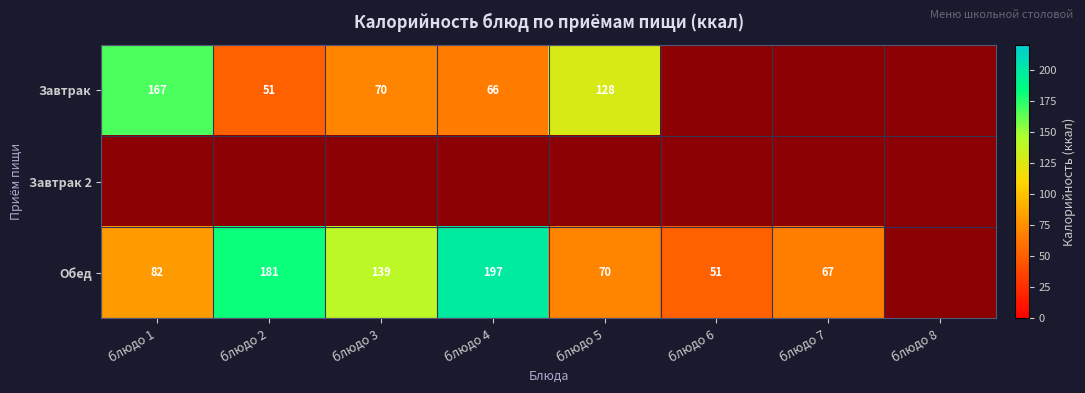

At which category does the chart reach its peak across all series?

блюдо 4